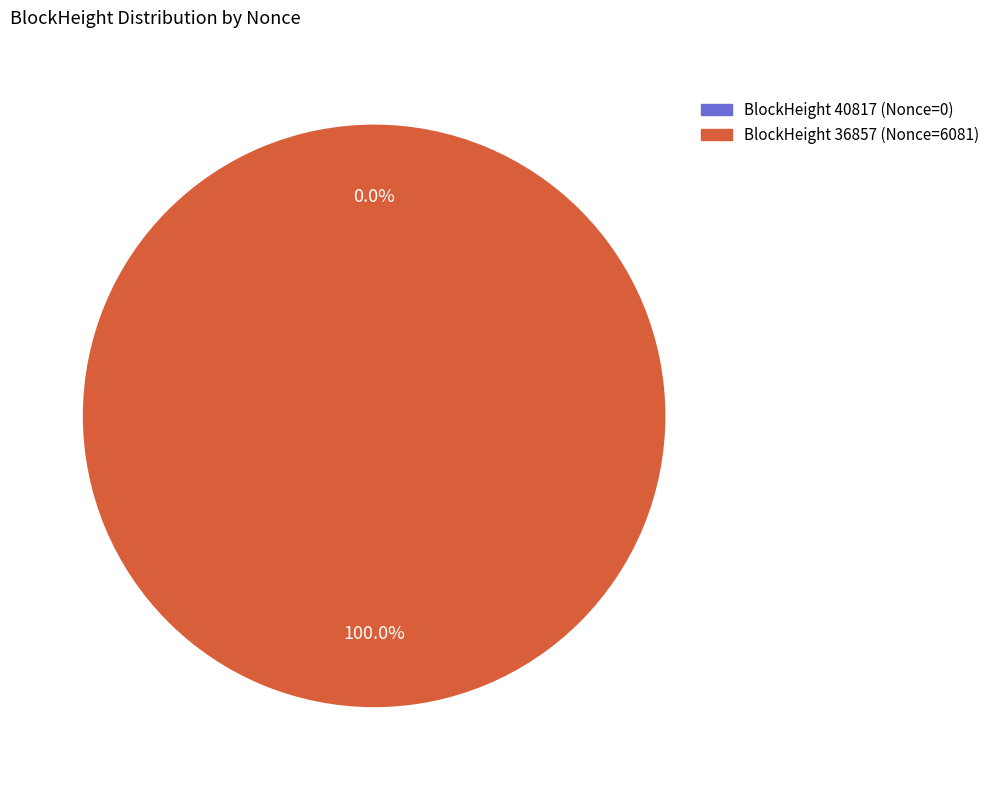

True or false: 36857 accounts for 100% of the total.

True